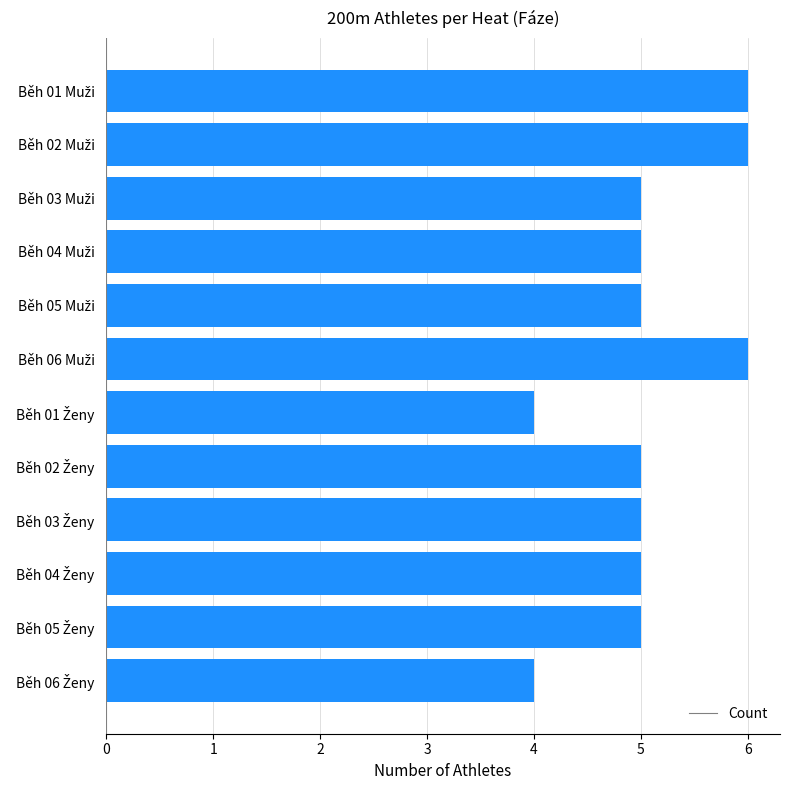

What is the smallest value displayed?

4